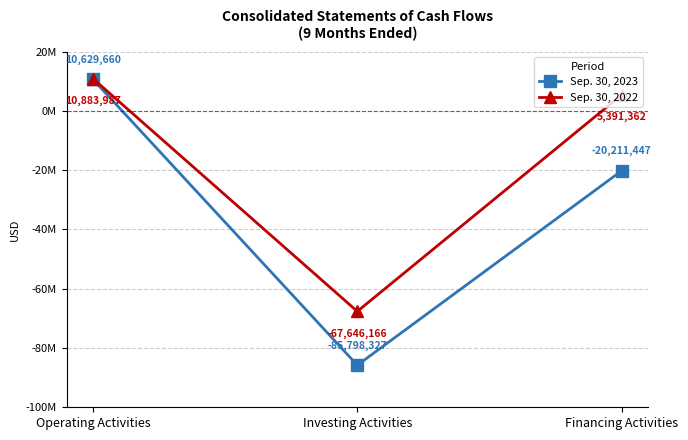

What position from the right is Financing Activities?

1